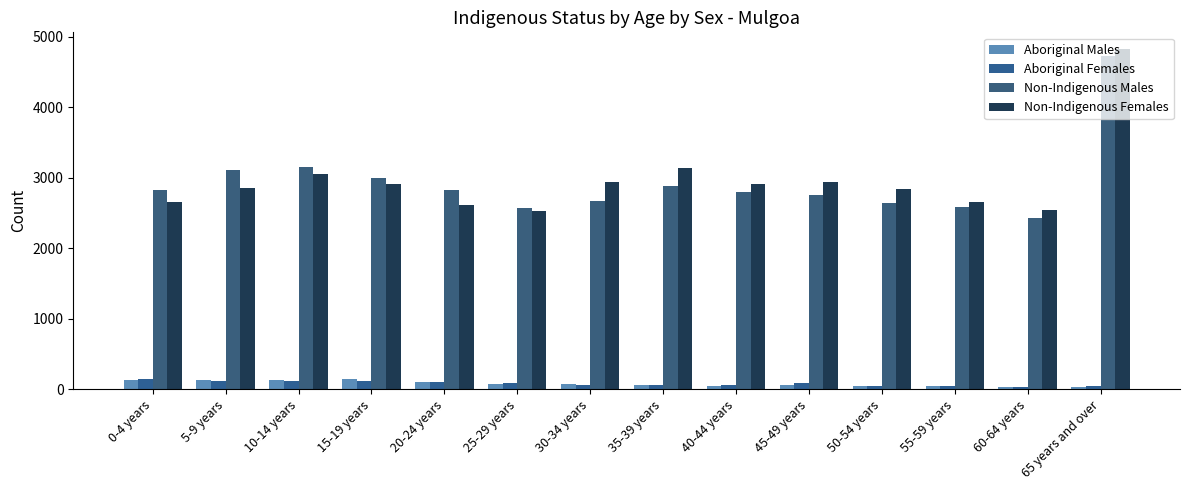

At which label does Aboriginal Females first exceed 83?

0-4 years